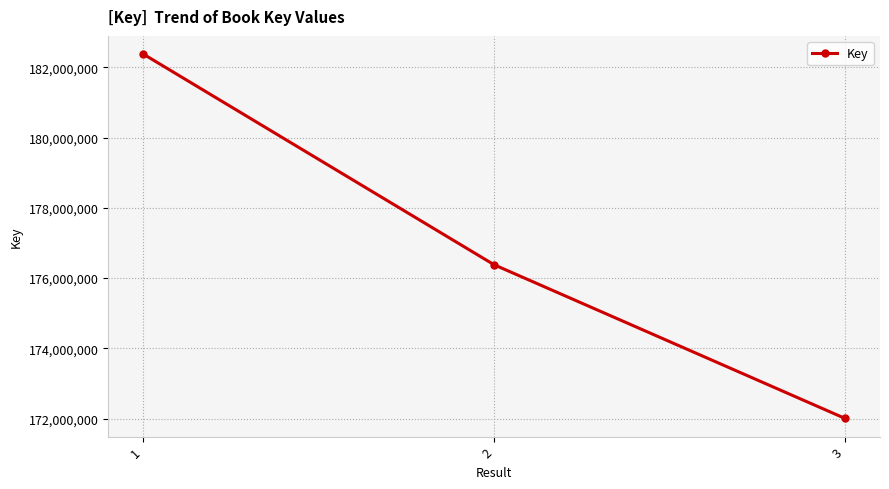

The value at 3 is 62113321. True or false?

False